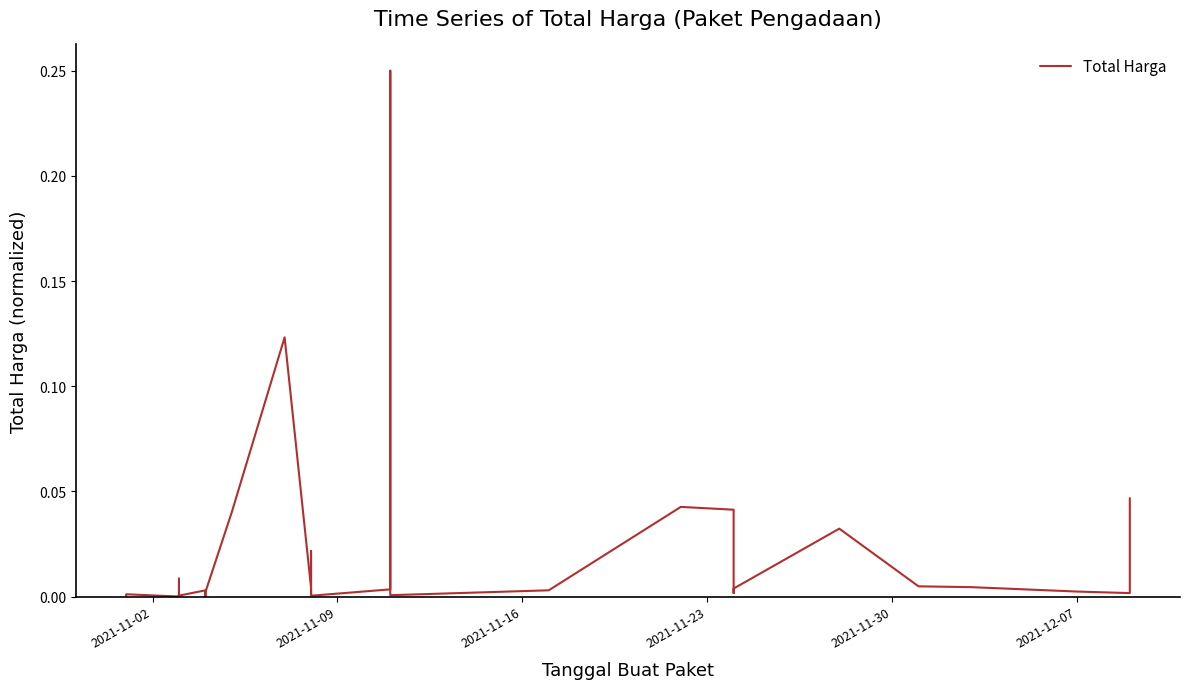

How many lines are shown in the chart?

1